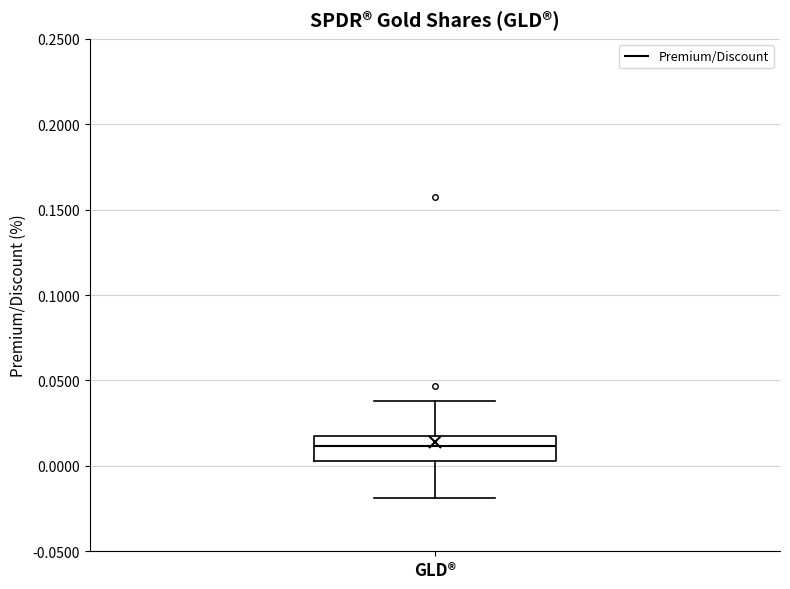

Where is the lower edge of the box for GLD® on the y-axis? The values are not printed on the chart, so give them approximately, as read against the axis.

0.005